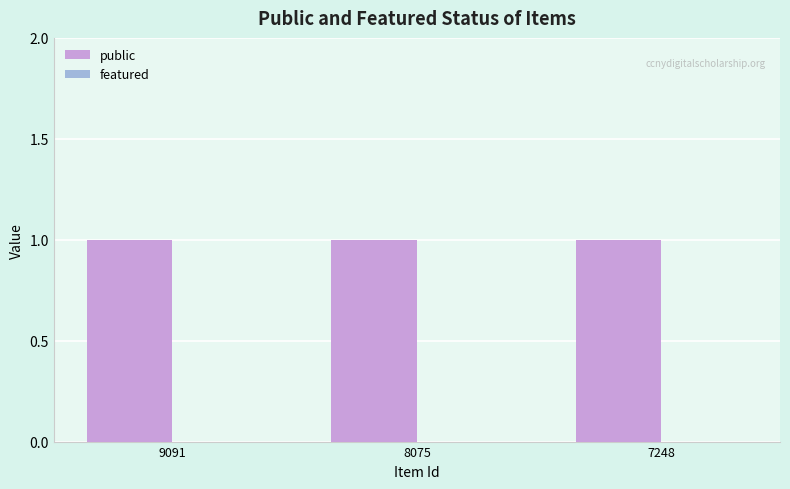

Which series has the largest total across all categories?

public